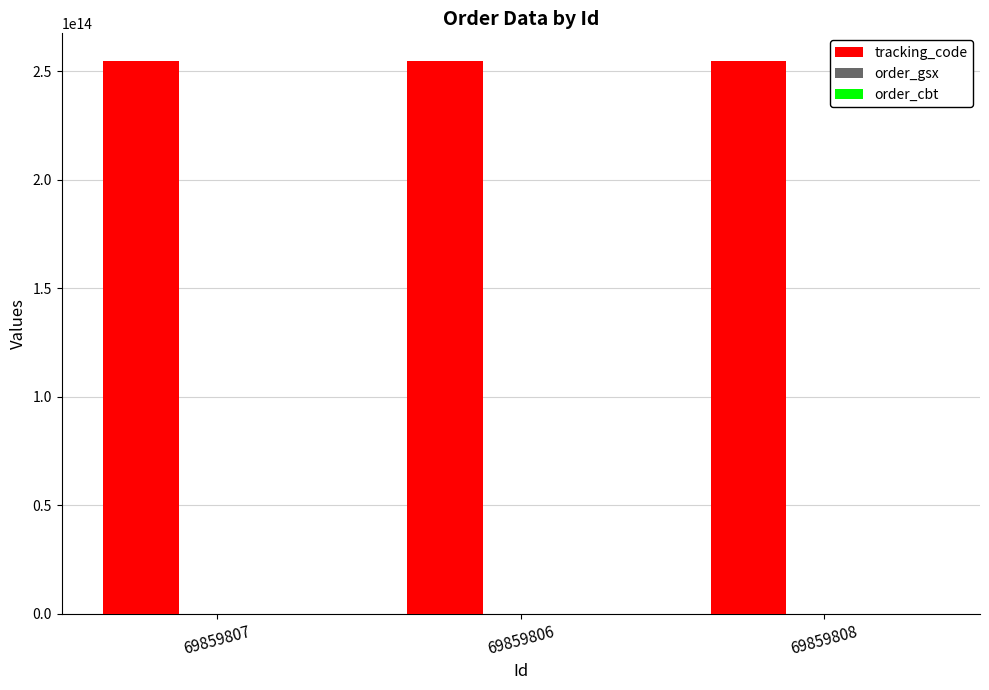

The value of tracking_code at 69859806 is 408040549592080. True or false?

False